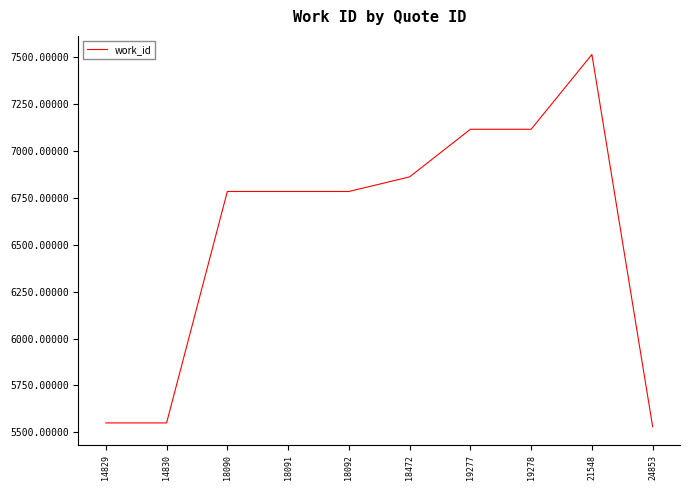

What is the approximate value at 19277?

7117